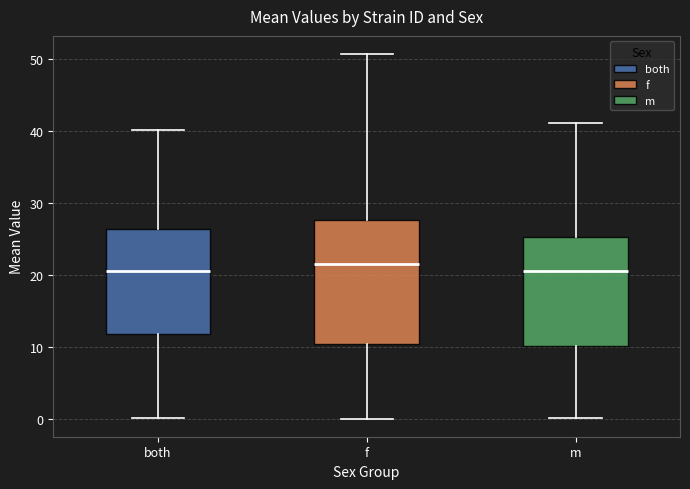

Where is the upper edge of the box for f on the y-axis? The values are not printed on the chart, so give them approximately, as read against the axis.

28